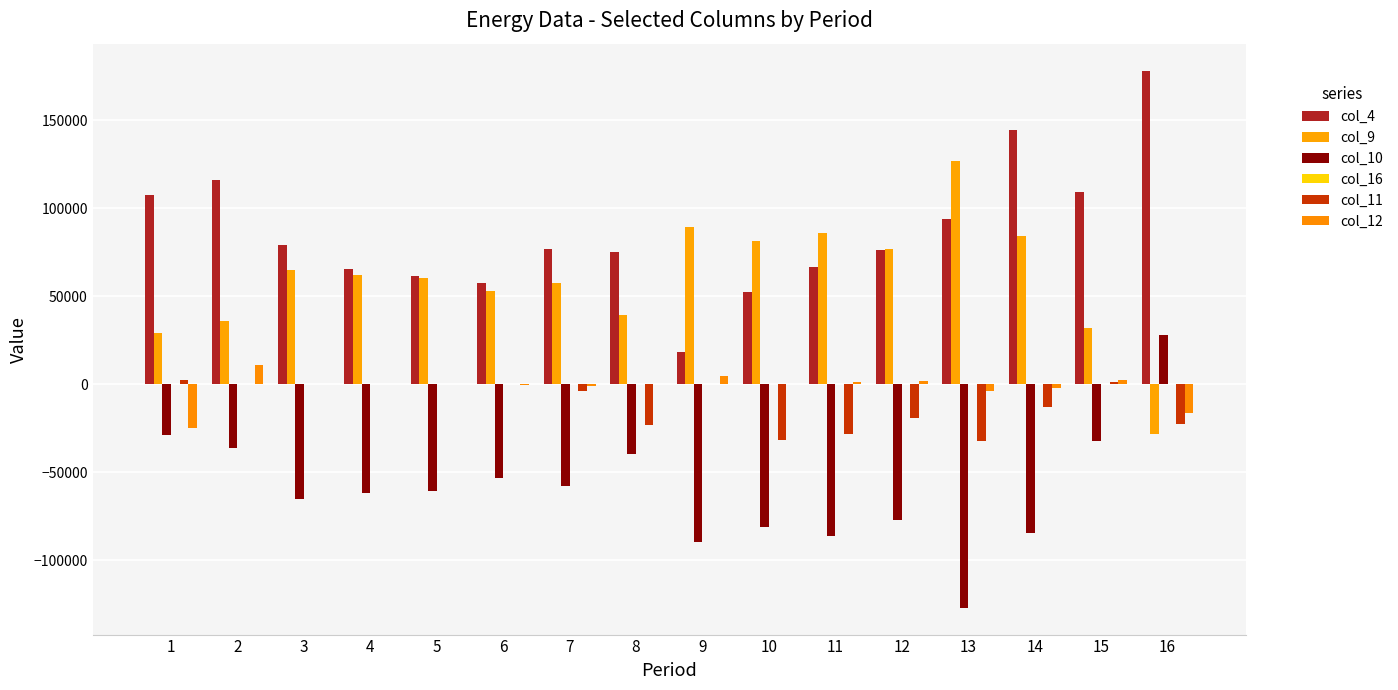

Reading left to right, list all the values displayed in this chart.

col_4: 1=107462.0	2=115997.0	3=78897.0	4=65288.0	5=61588.0	6=57418.0	7=76872.0	8=75178.0	9=18277.0	10=52426.0	11=66950.0	12=76131.0	13=94026.0	14=144305.0	15=109136.0	16=178274.0
col_9: 1=28976.0	2=36266.0	3=65079.0	4=61973.0	5=60565.0	6=53301.0	7=57733.0	8=39455.0	9=89275.0	10=81157.0	11=85923.0	12=77165.0	13=126874.0	14=84146.0	15=32151.0	16=-28147.0
col_10: 1=-28976.0	2=-36266.0	3=-65079.0	4=-61973.0	5=-60565.0	6=-53301.0	7=-57733.0	8=-39455.0	9=-89275.0	10=-81157.0	11=-85923.0	12=-77165.0	13=-126874.0	14=-84146.0	15=-32151.0	16=28147.0
col_16: 1=10.7	2=15.3	3=13.7	4=14.8	5=14.3	6=13.9	7=13.7	8=21.8	9=15.1	10=21.8	11=21.8	12=21.2	13=13.1	14=12.7	15=17.6	16=6.9
col_11: 1=2244.0	2=0.0	3=0.0	4=0.0	5=0.0	6=0.0	7=-3662.0	8=-22814.0	9=0.0	10=-31401.0	11=-28059.0	12=-19273.0	13=-32360.0	14=-12783.0	15=1199.0	16=-22265.0
col_12: 1=-24525.0	2=11165.0	3=0.0	4=0.0	5=0.0	6=-429.0	7=-940.0	8=0.0	9=4559.0	10=0.0	11=1444.0	12=2153.0	13=-3899.0	14=-2237.0	15=2366.0	16=-16067.0